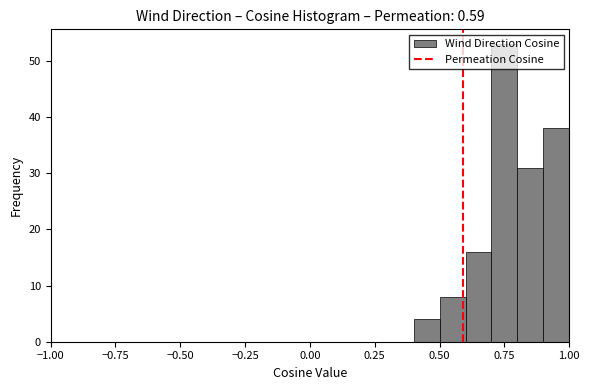

Around what value on the x-axis is the tallest bar? Give the approximate position of its centre, as read against the axis.

0.75